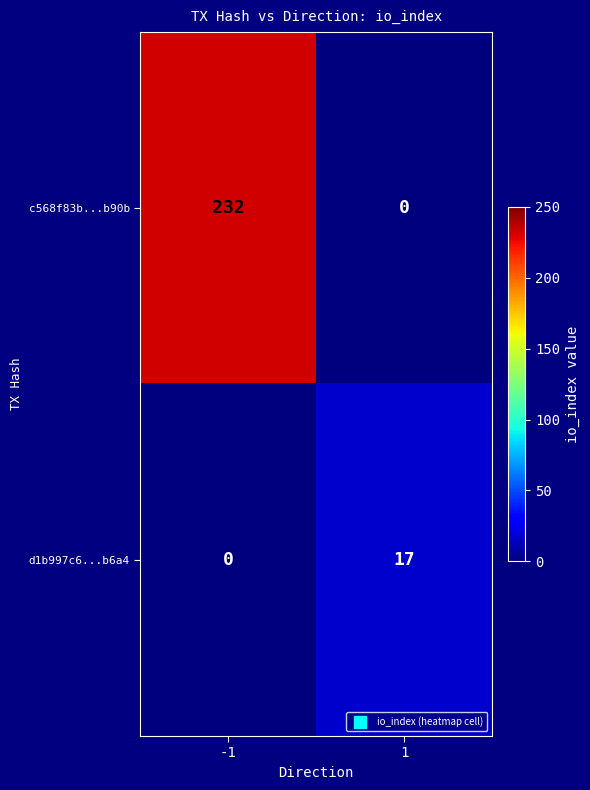

Which series has the largest total across all categories?

c568f83b...b90b